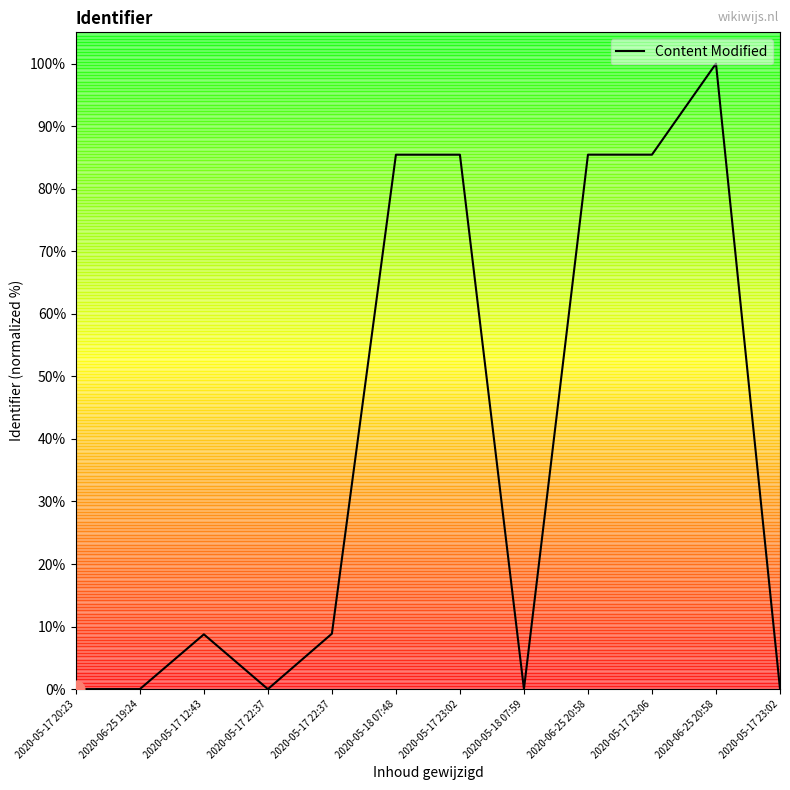

Reading left to right, transcribe all the data shown in this chart.

2020-05-17 20:23=0.0	2020-06-25 19:24=0.0	2020-05-17 12:43=8.8	2020-05-17 22:37=0.0	2020-05-17 22:37=8.9	2020-05-18 07:48=85.4	2020-05-17 23:02=85.4	2020-05-18 07:59=0.0	2020-06-25 20:58=85.4	2020-05-17 23:06=85.4	2020-06-25 20:58=100.0	2020-05-17 23:02=0.0